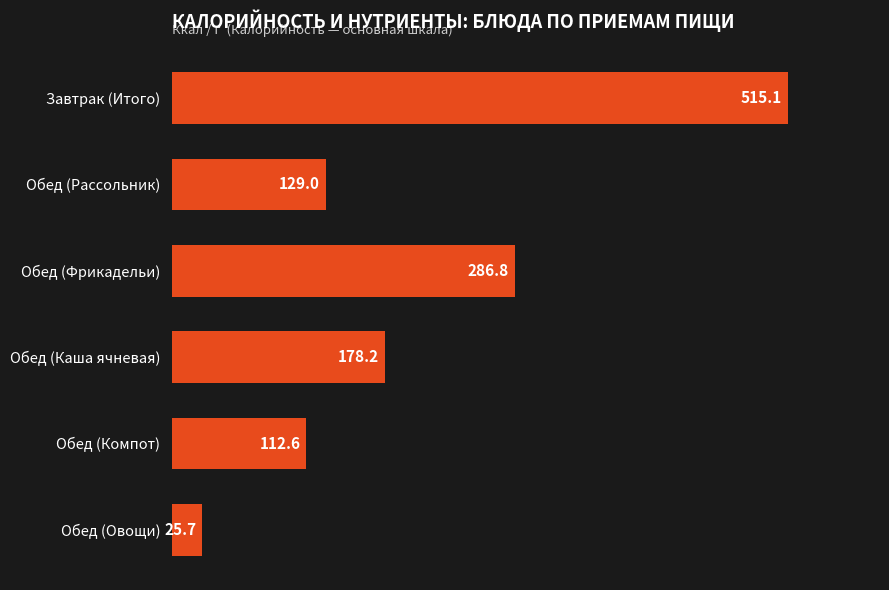

The chart shows a value of 237.1 at Обед (Каша ячневая). True or false?

False